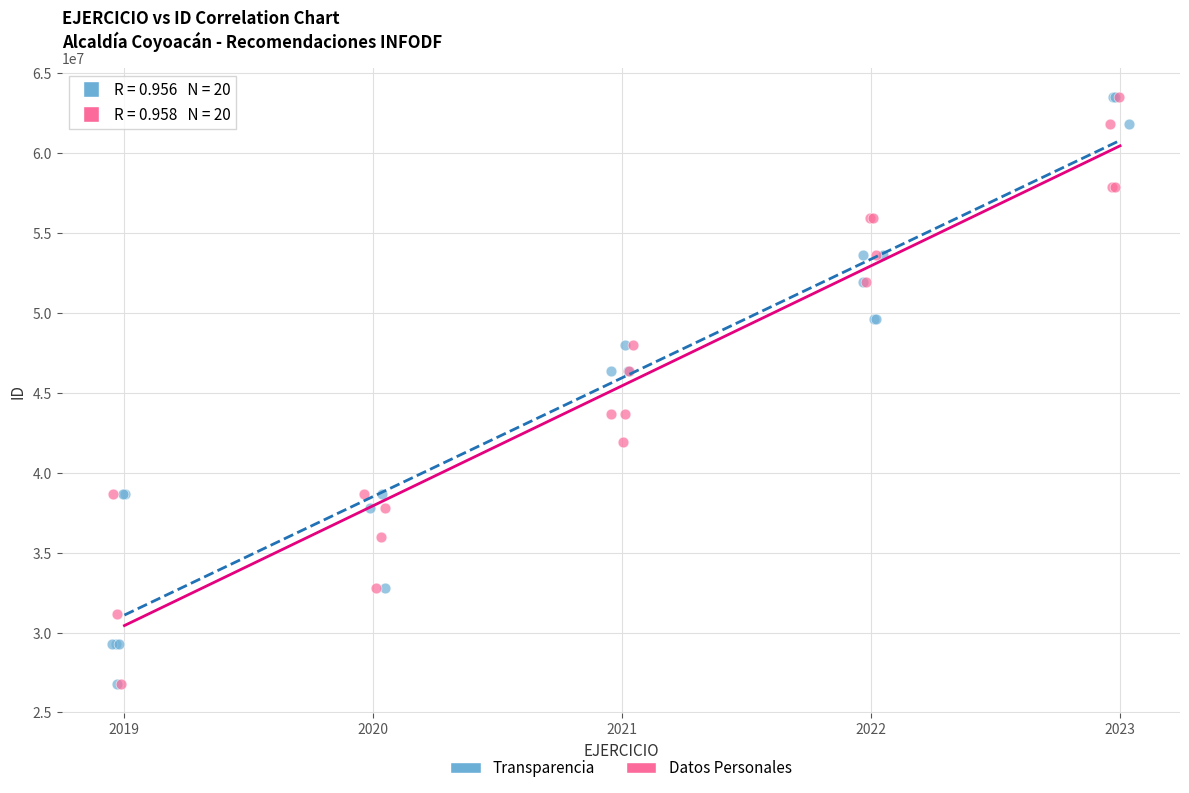

What are all the series names shown in the legend?

Transparencia, Datos Personales